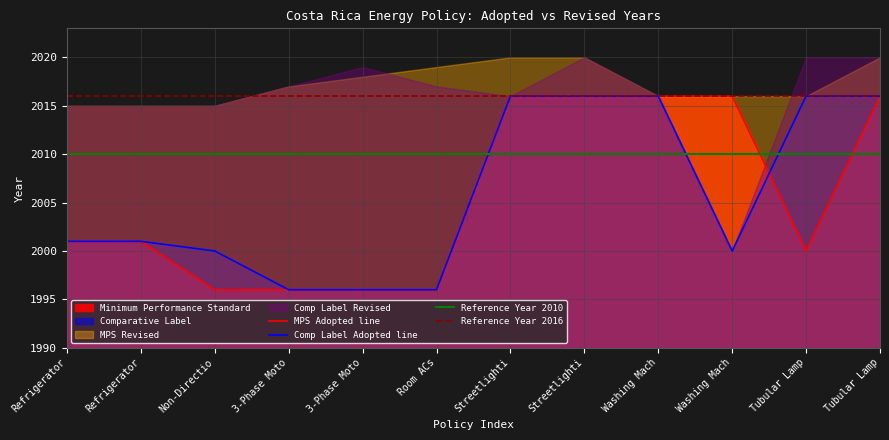

Is it true that Comparative Label equals 1996 at 3-Phase Moto?

True